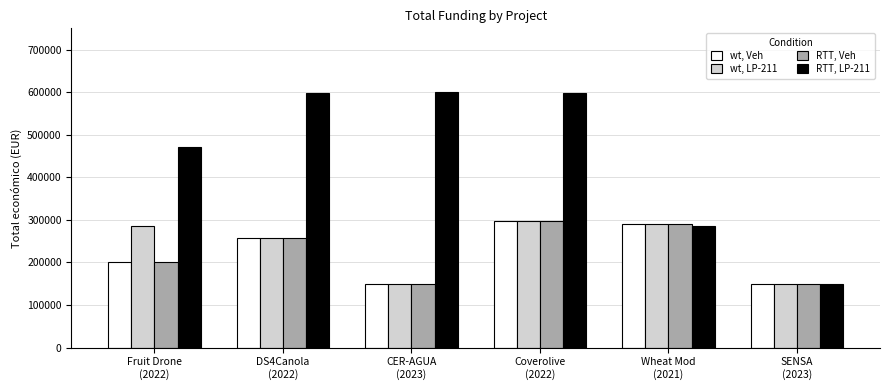

How many bars are there in total?

24